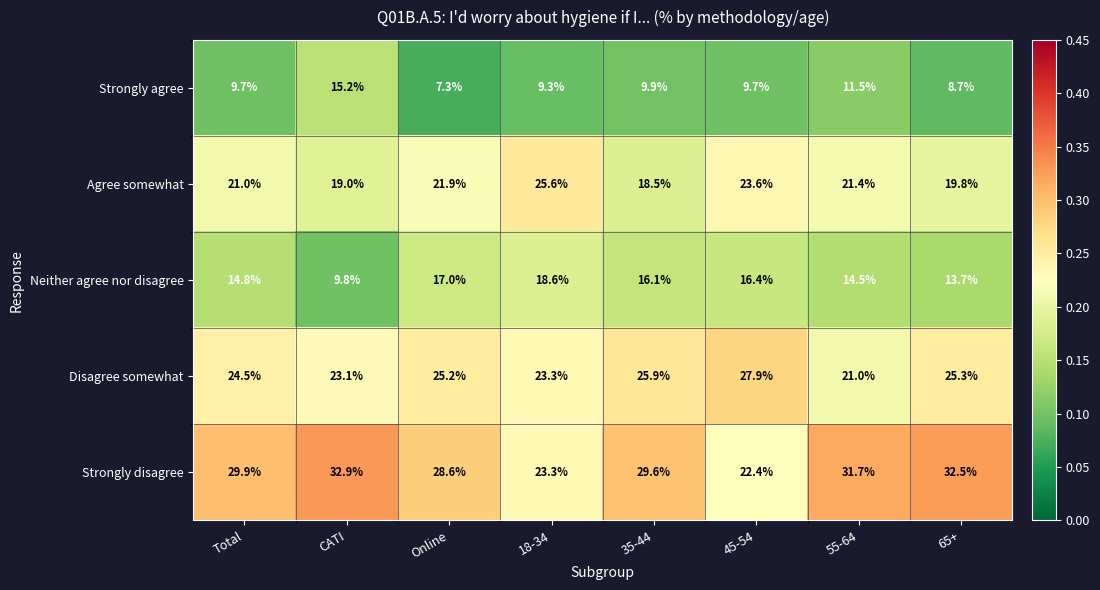

Between Online and 18-34, which series saw the biggest shift?

Strongly disagree